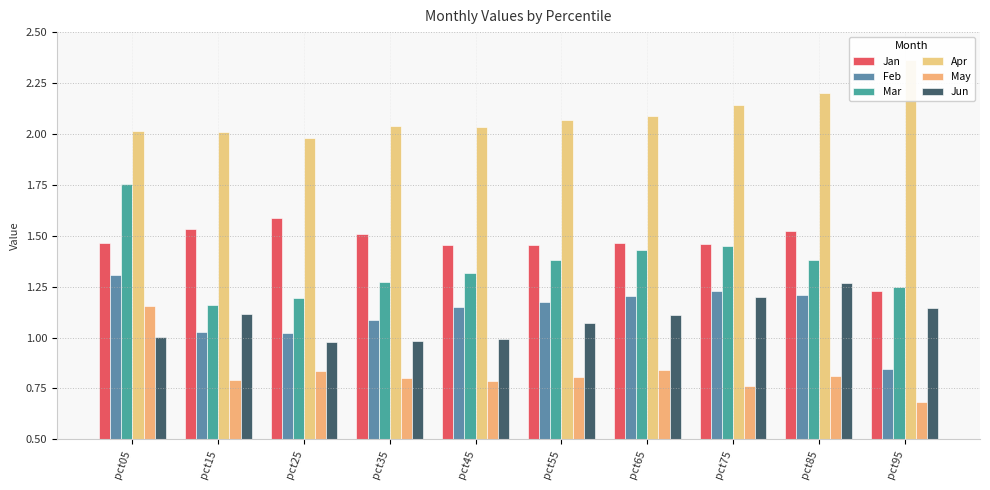

Is it true that May equals 0.3 at pct85?

False